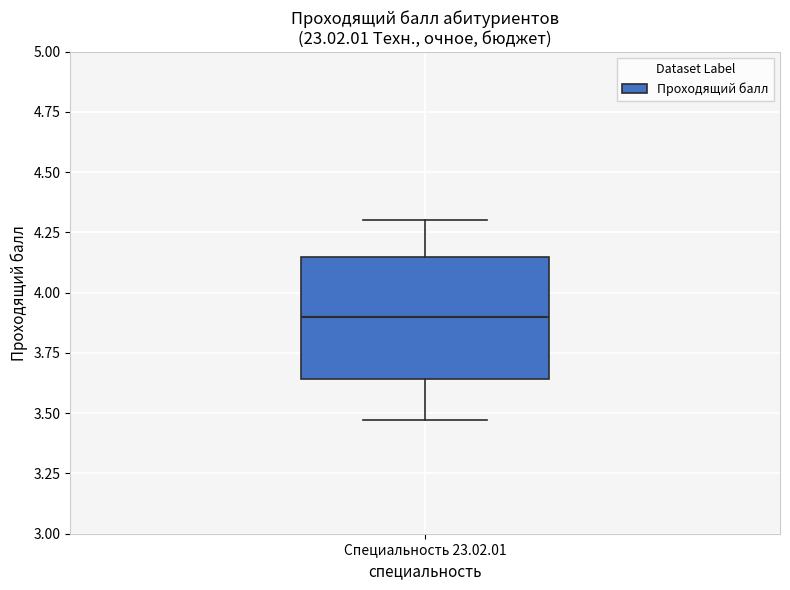

Read this box plot against the y-axis: the position of the median line, the range covered by the box, and the ends of both whiskers. The values are not printed on the chart, so give them approximately, as read against the axis.

median 3.90, box 3.65 to 4.15, whiskers 3.45 to 4.30